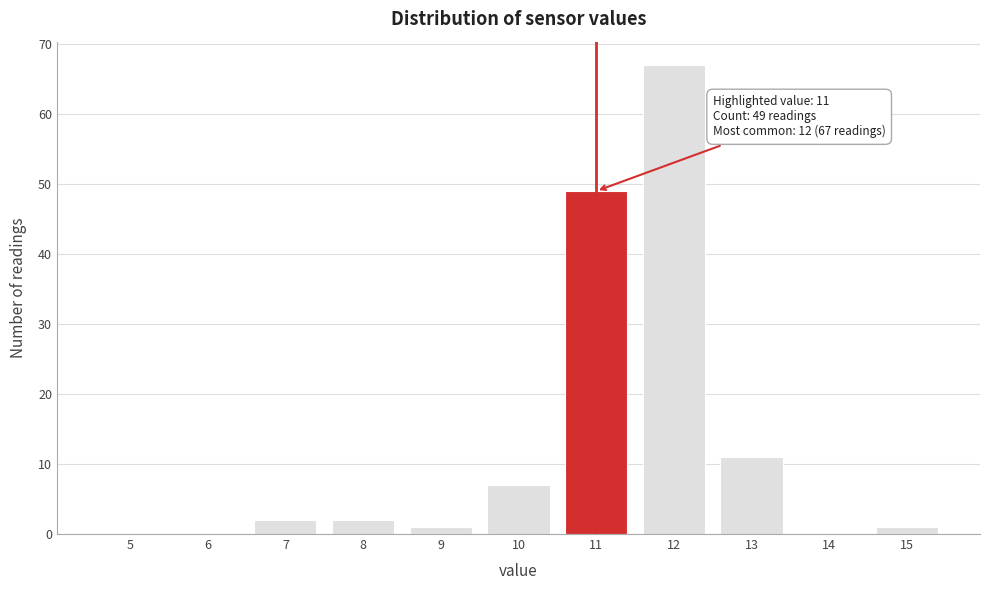

Reading left to right, list all the values displayed in this chart.

5=0	6=0	7=2	8=2	9=1	10=7	11=49	12=67	13=11	14=0	15=1